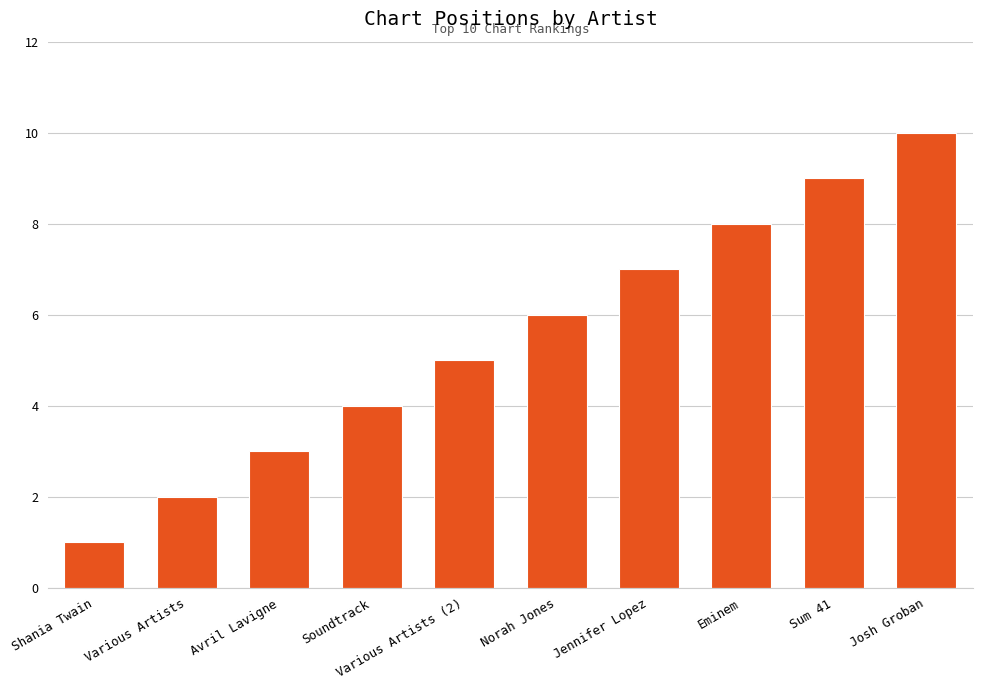

How many distinct data groups are displayed?

1